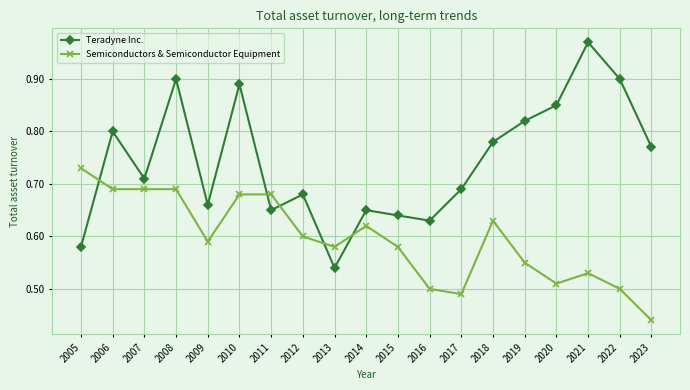

Where do Semiconductors & Semiconductor Equipment and Teradyne Inc. first cross each other?

2005 and 2006